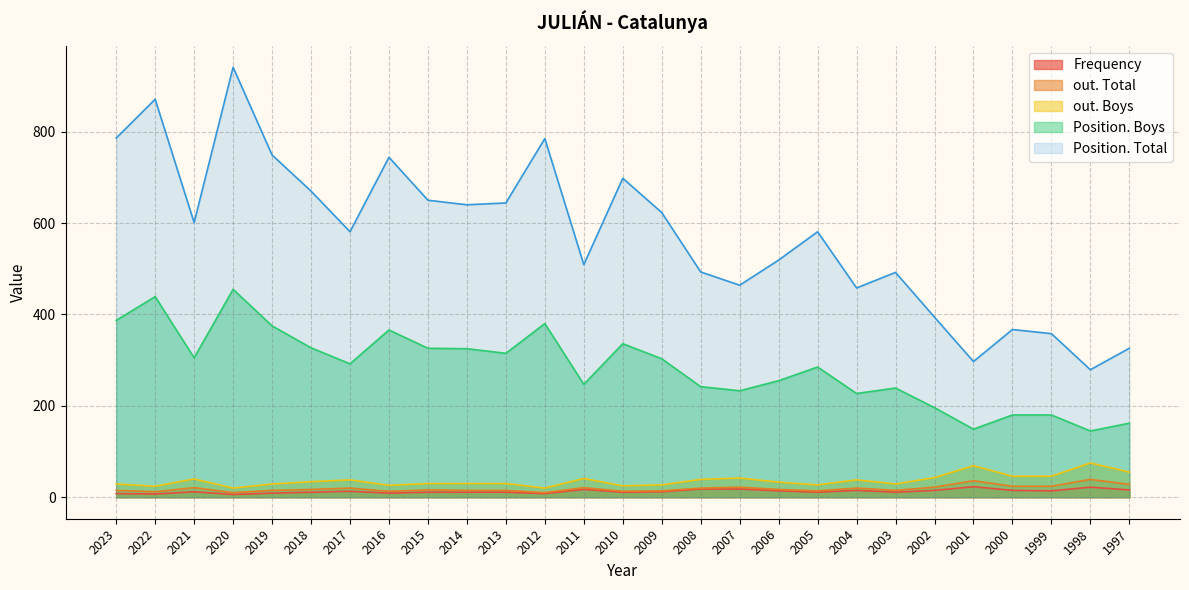

How many data points in Position. Total are less than 581?

12